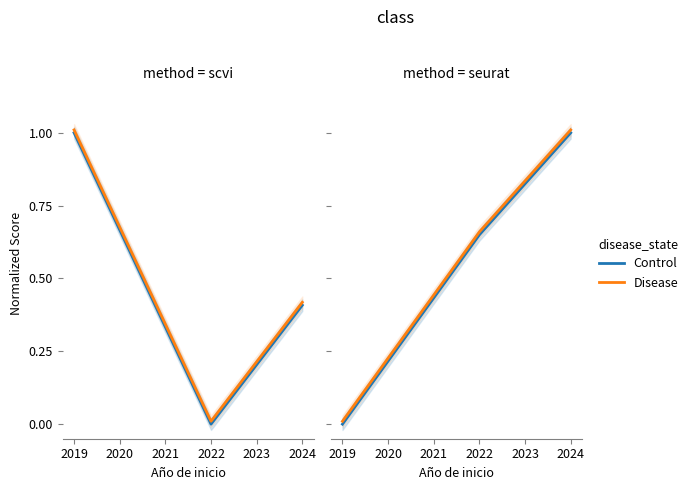

Count the Control values in the range 0 to 1.

3